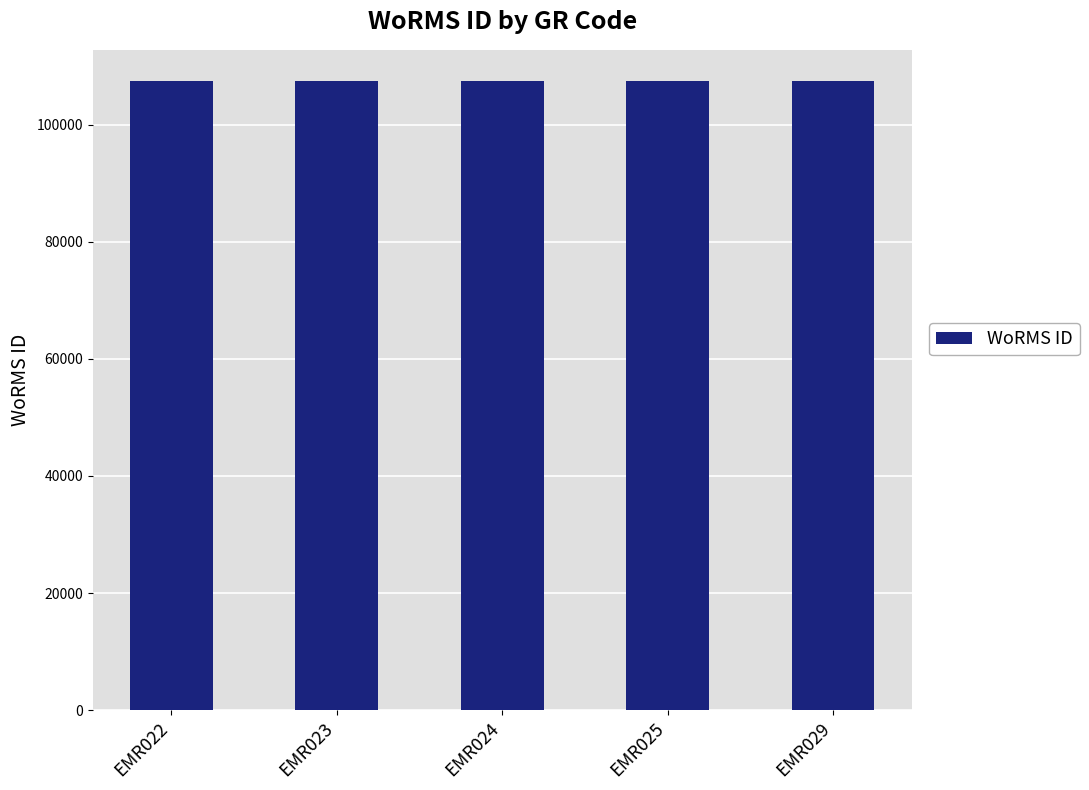

How many bars are there in total?

5